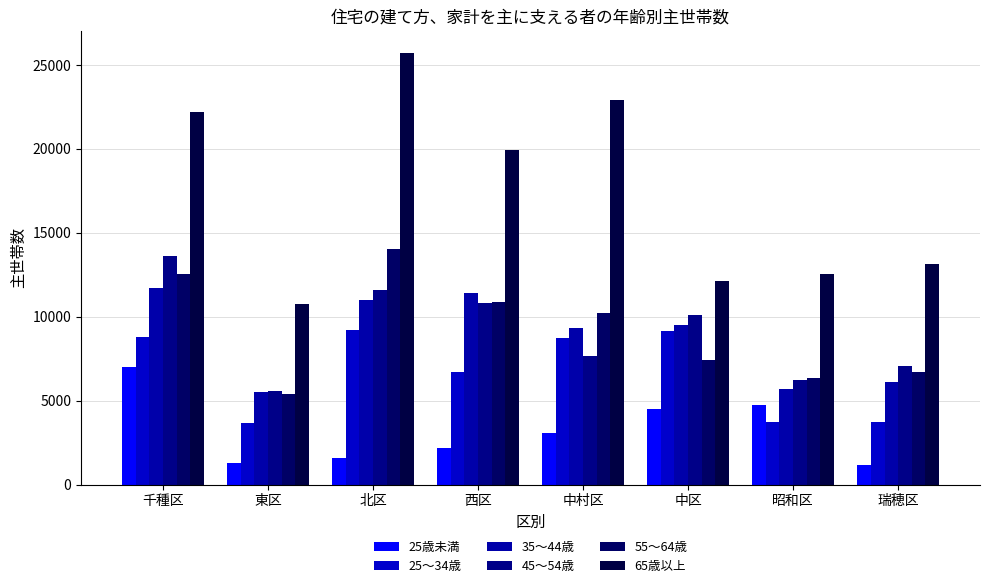

How many bars are there in total?

48